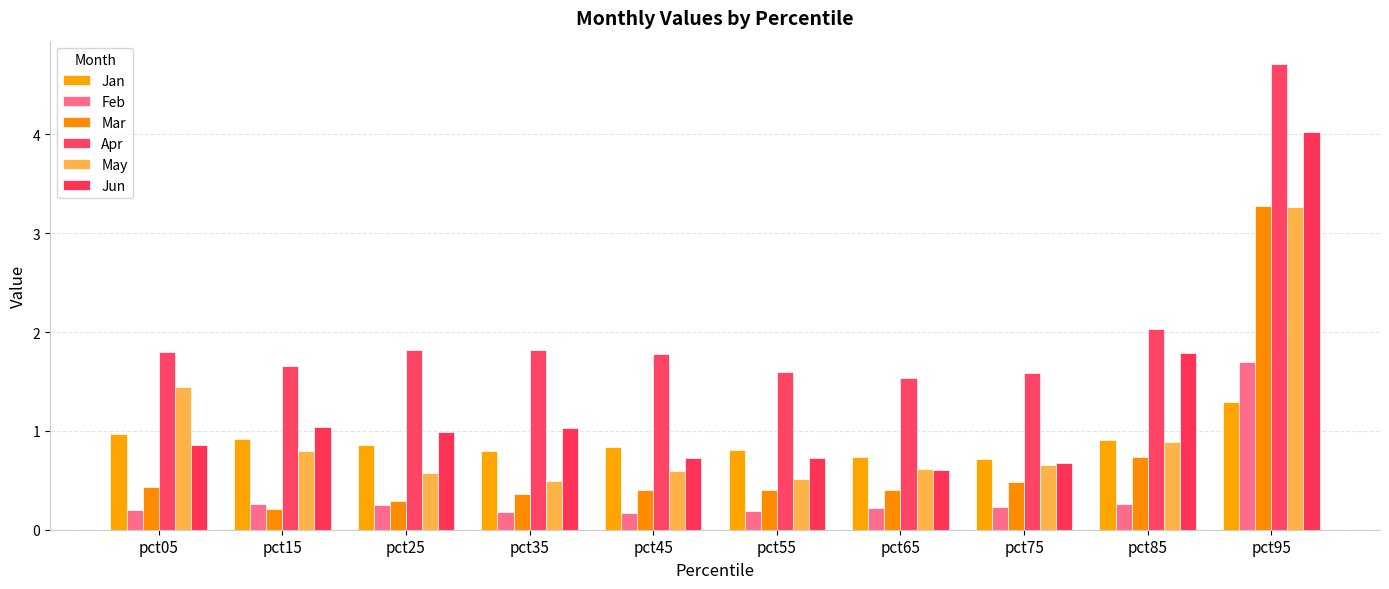

What is the maximum value shown in the chart?

4.7